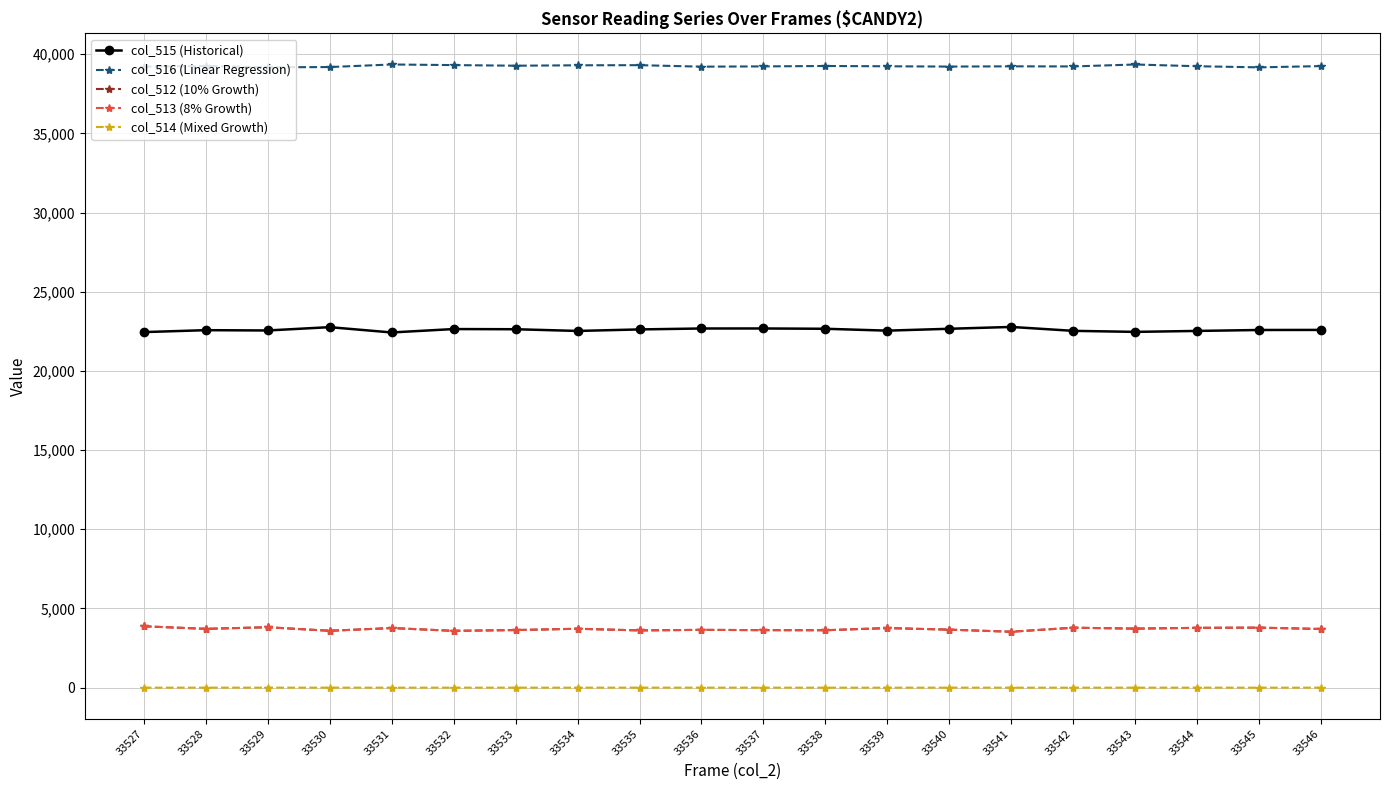

True or false: col_515 (Historical) and col_513 (8% Growth) cross at least once.

False